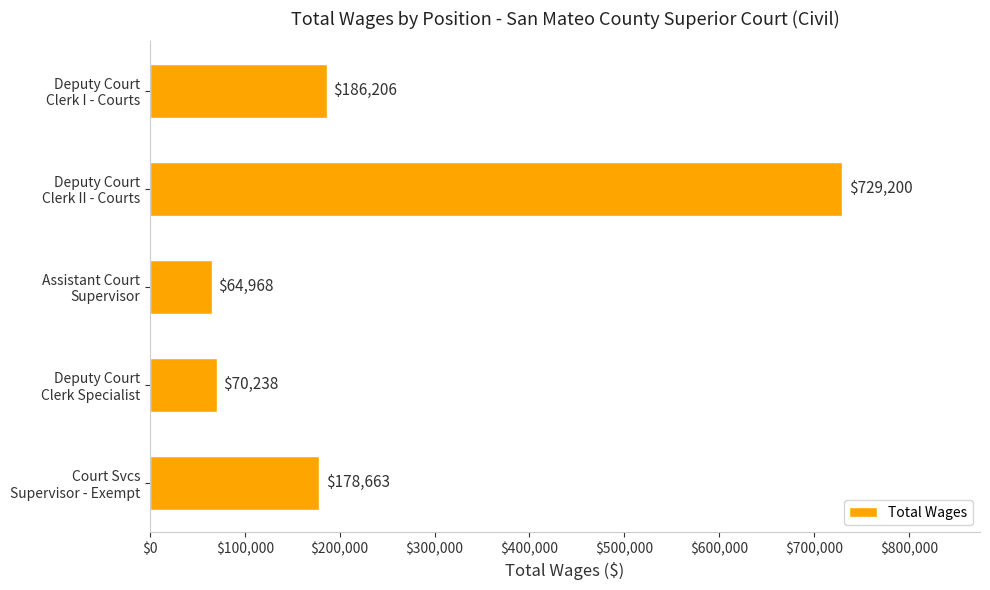

What is the minimum value shown in the chart?

64968